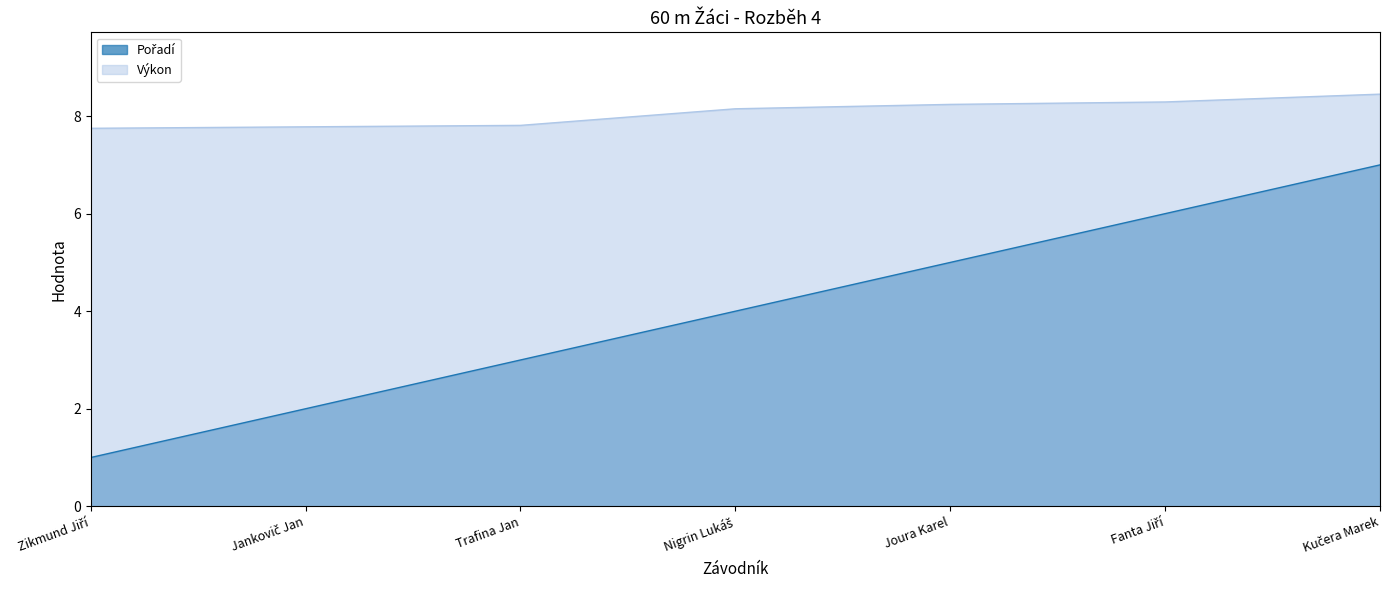

Which series has the largest total across all categories?

Výkon